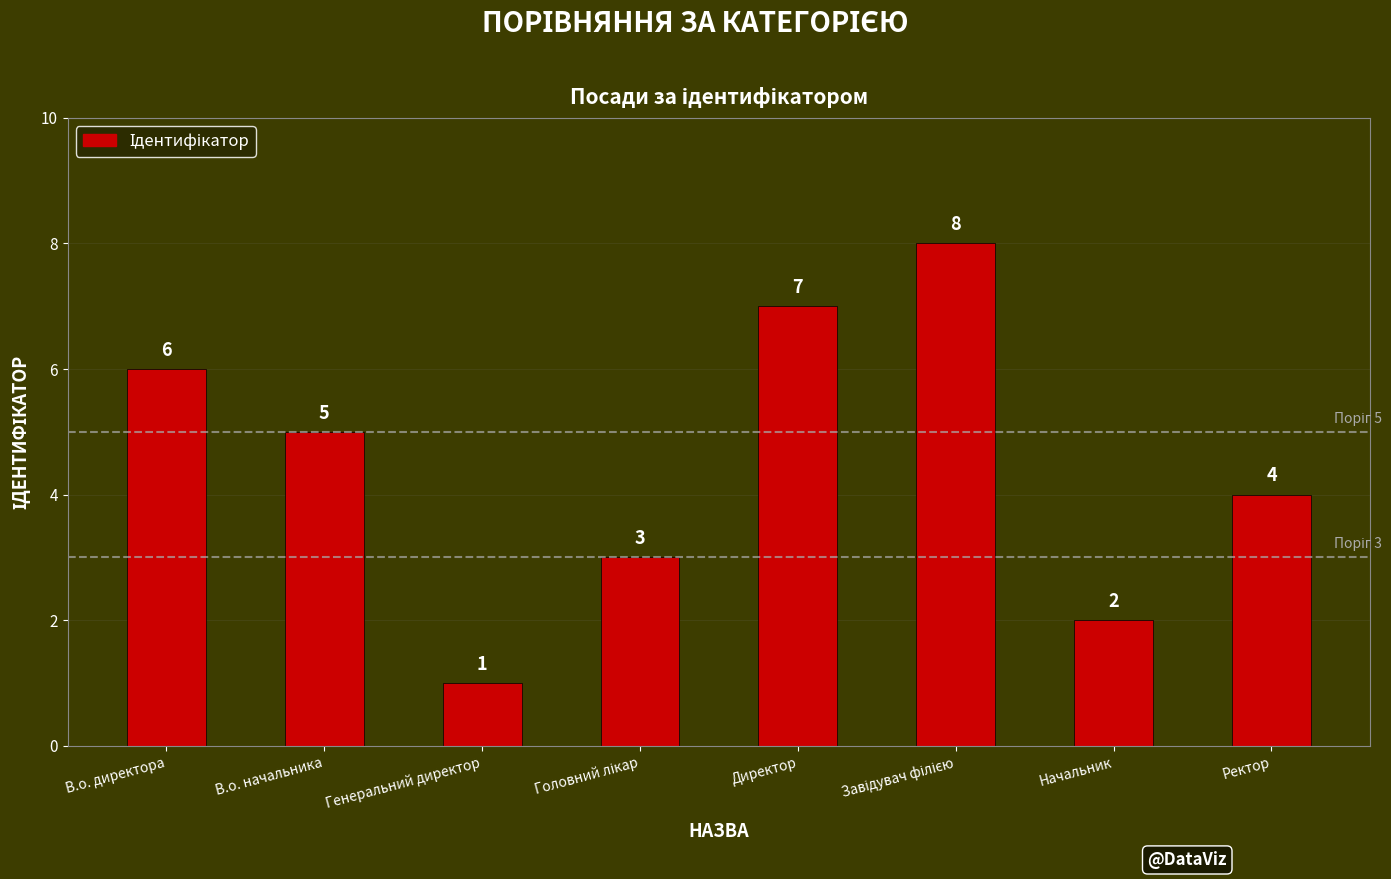

The value at Директор is 2. True or false?

False